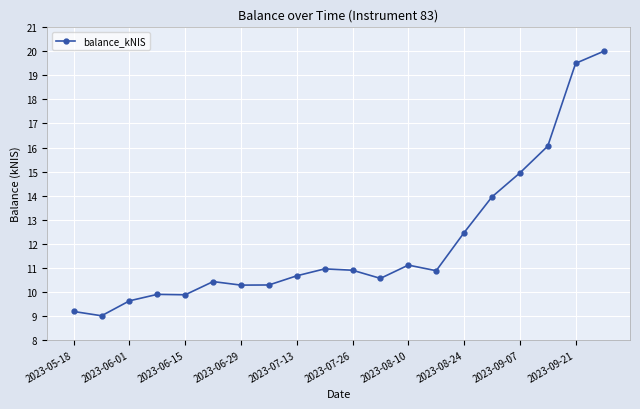

What is the difference between the second highest and second lowest values?

10.3